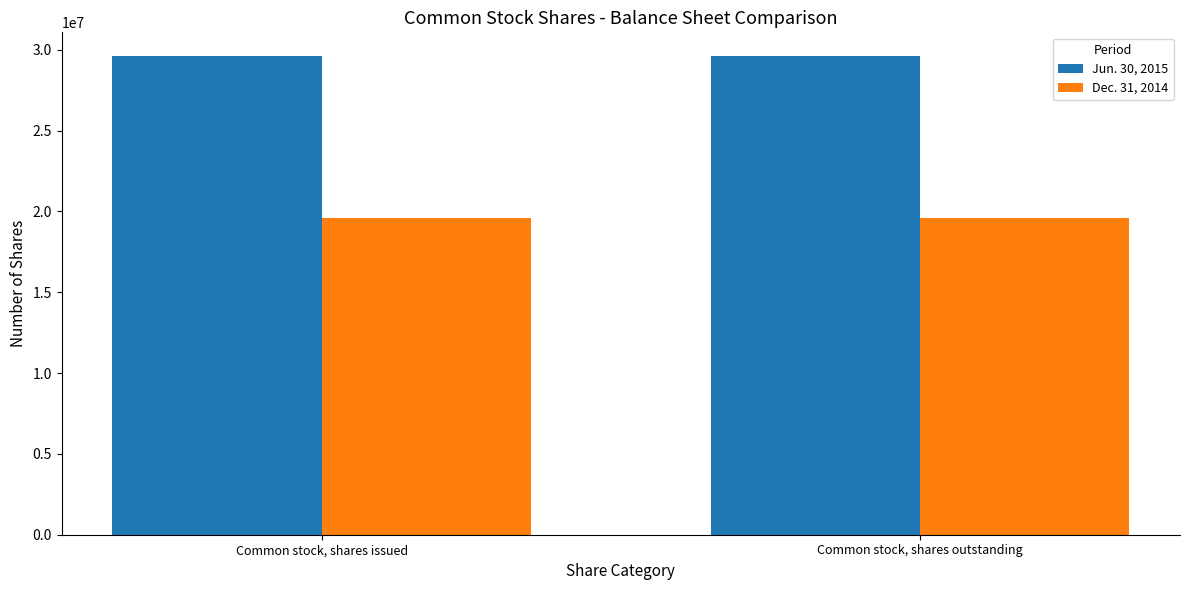

What is the greatest value displayed?

29598915